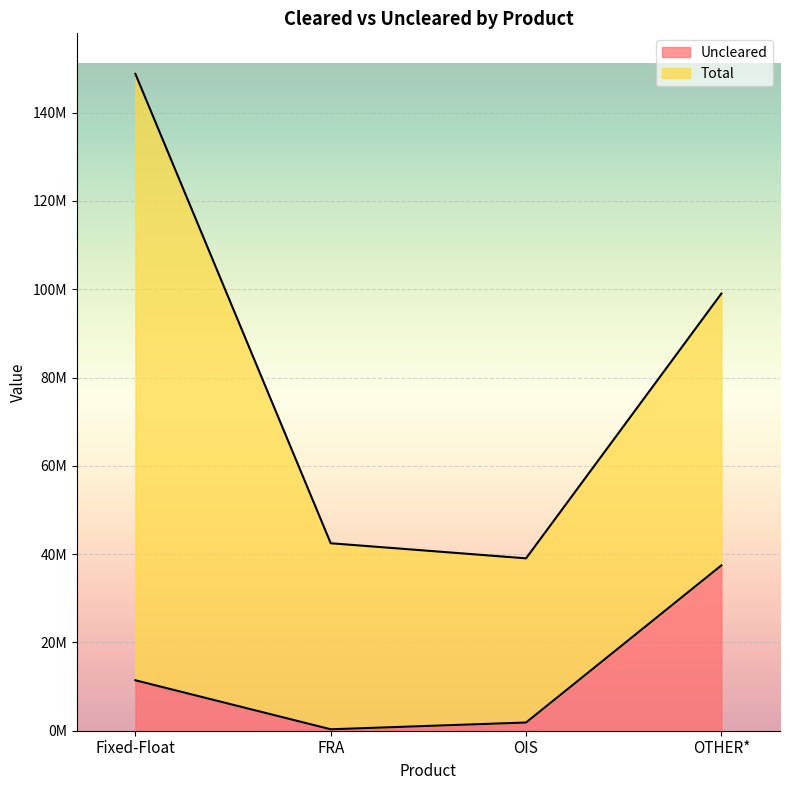

What are all the series names shown in the legend?

Uncleared, Total